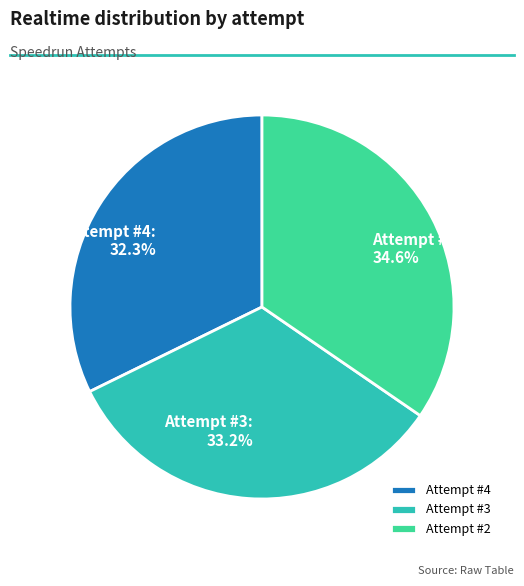

Which has a higher value, Attempt #3 or Attempt #4?

Attempt #3